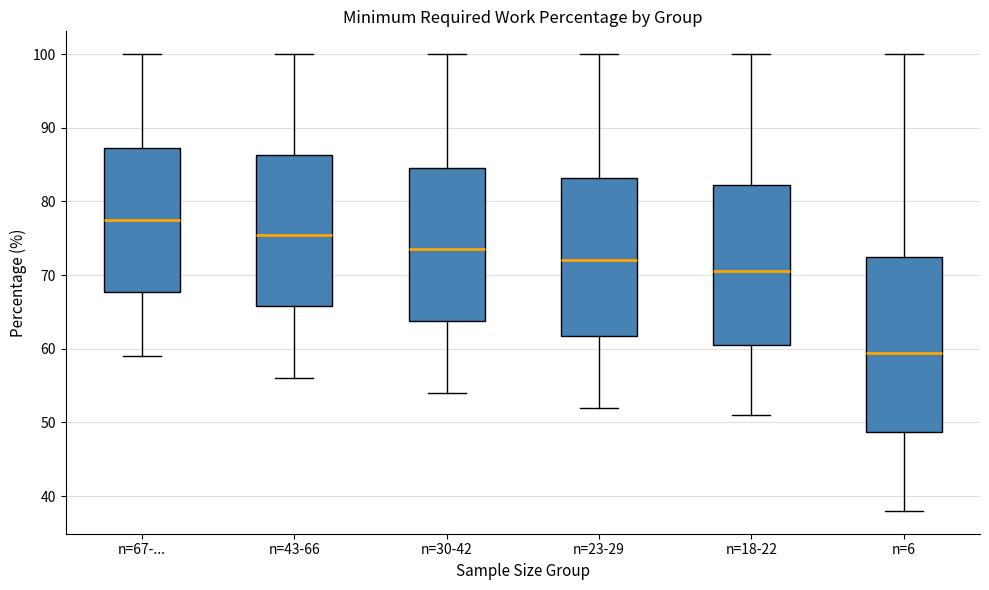

Reading left to right, read every box against the y-axis: the position of its median line, the range the box covers, and the ends of its whiskers. The values are not printed on the chart, so give them approximately, as read against the axis.

n=67-...: median 78, box 68 to 87, whiskers 59 to 100
n=43-66: median 76, box 66 to 86, whiskers 56 to 100
n=30-42: median 74, box 64 to 85, whiskers 54 to 100
n=23-29: median 72, box 62 to 83, whiskers 52 to 100
n=18-22: median 71, box 61 to 82, whiskers 51 to 100
n=6: median 60, box 49 to 73, whiskers 38 to 100